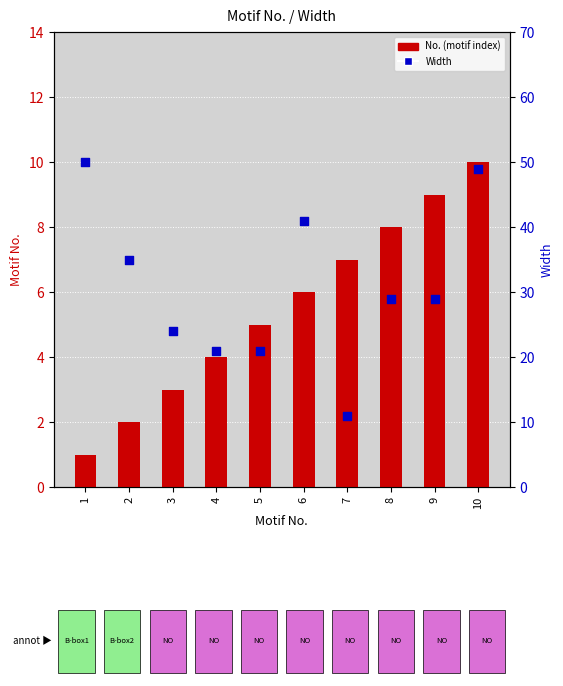

Which series reaches the minimum Y coordinate?

No.